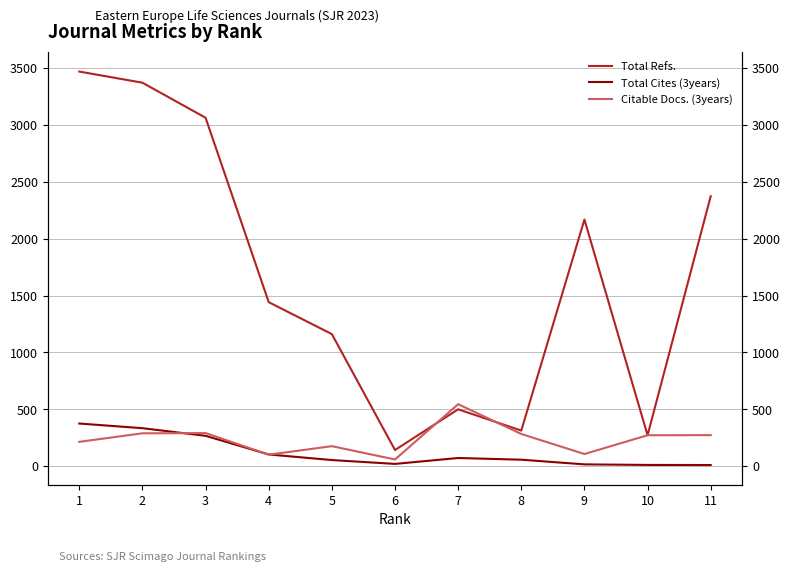

What is the value of the Total Cites (3years) point at the 4th from the left?

103